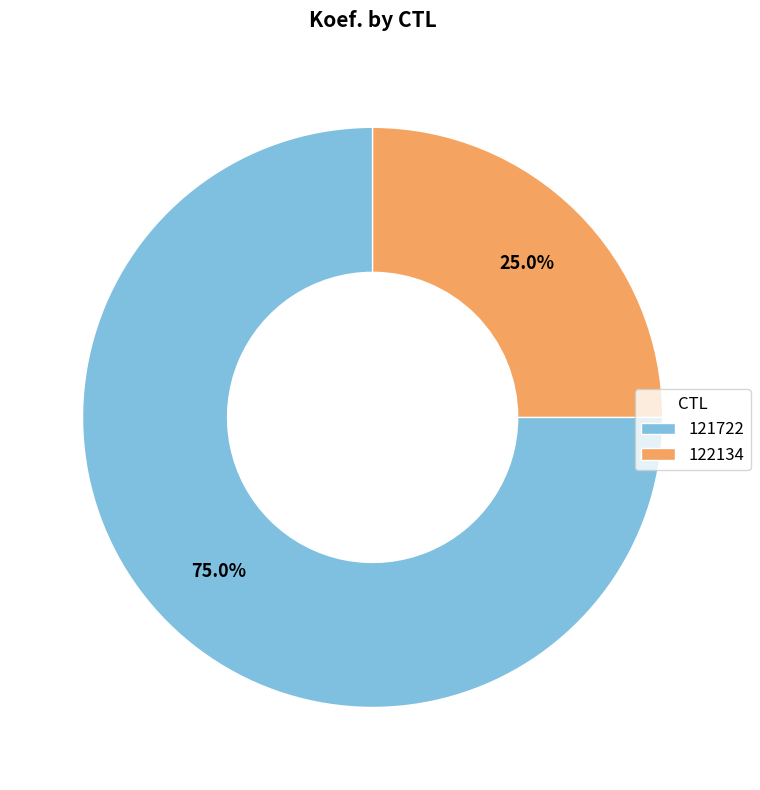

Is there a majority slice in this chart?

Yes